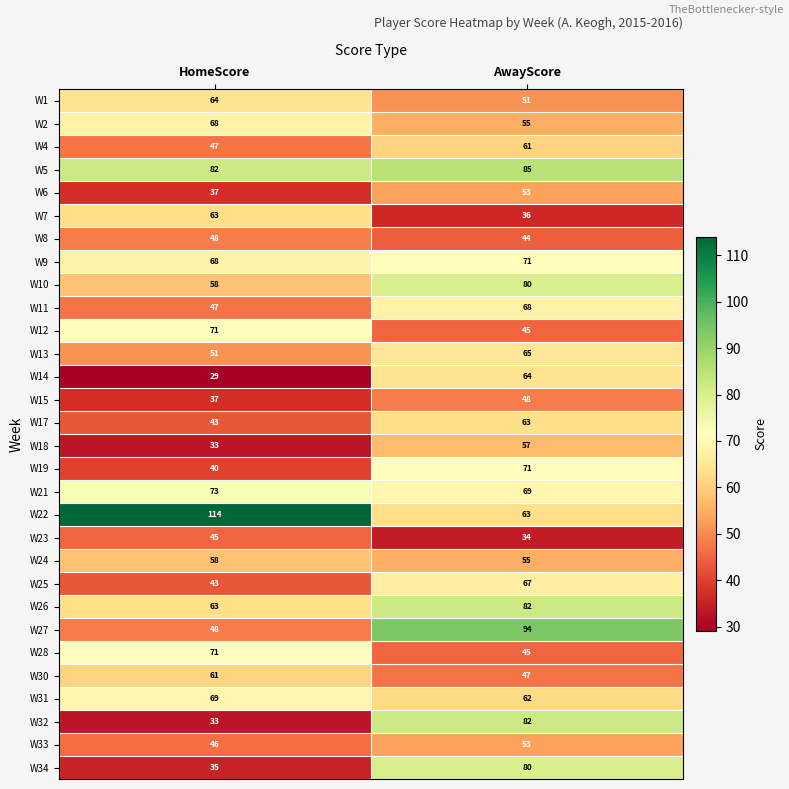

What is the lowest value of the W15 series?

37